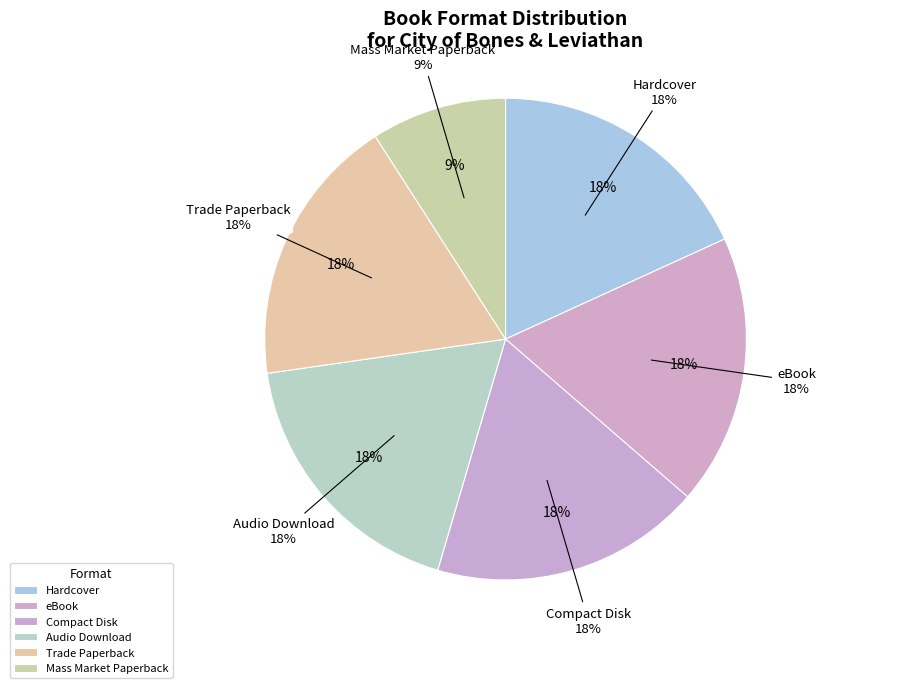

Does any single category account for the majority?

No